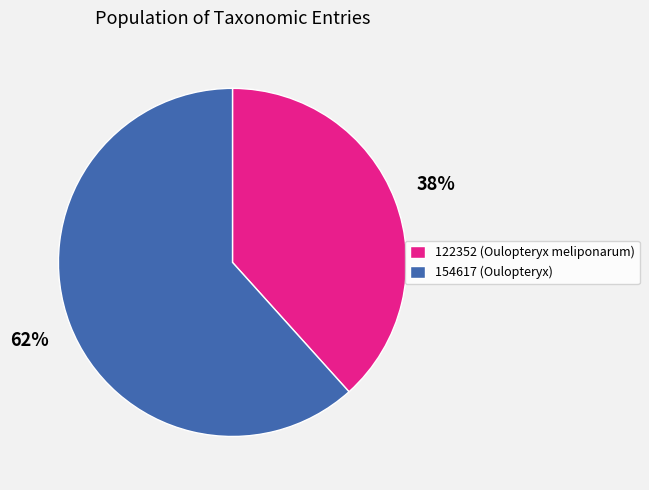

Which has a higher value, 154617 or 122352?

154617